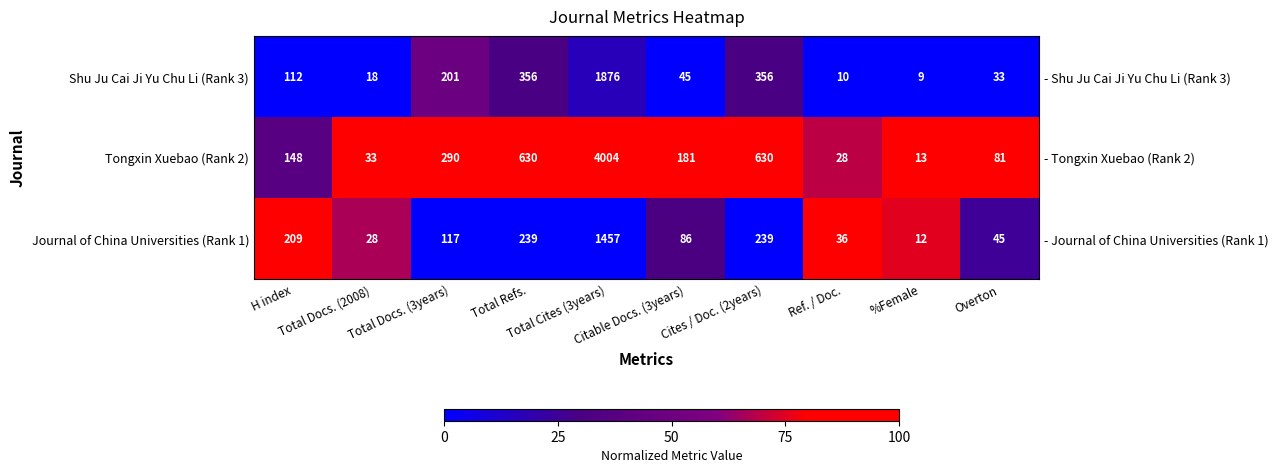

Which series has the largest range (max minus min)?

Journal of China Universities (Rank 1)